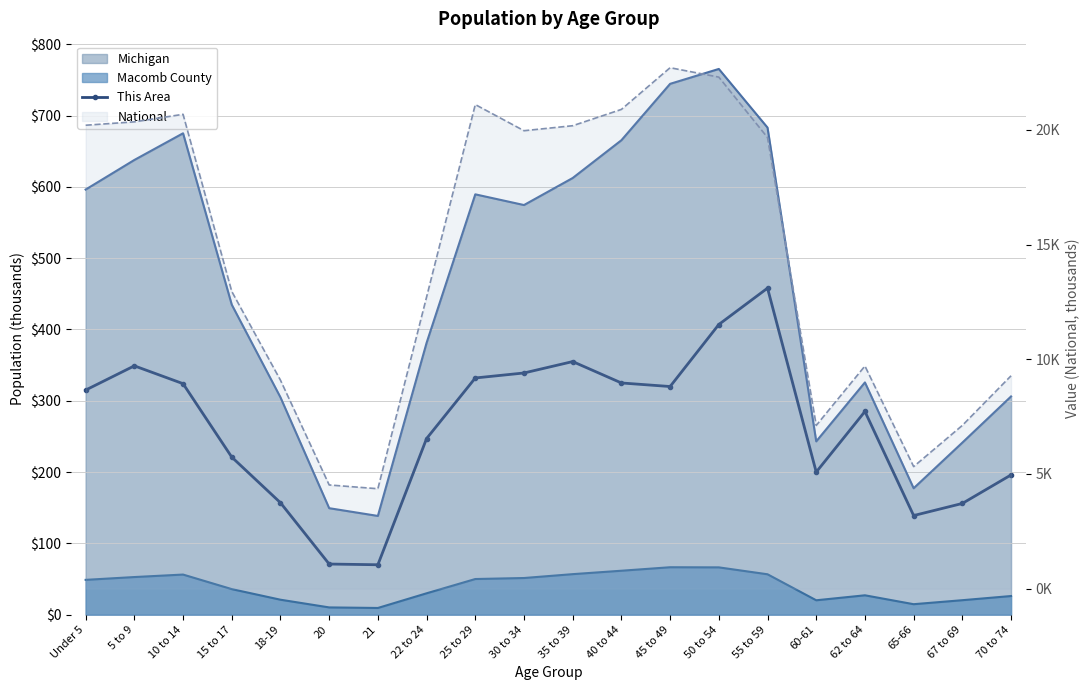

At which category does the data reach its first local peak?

5 to 9